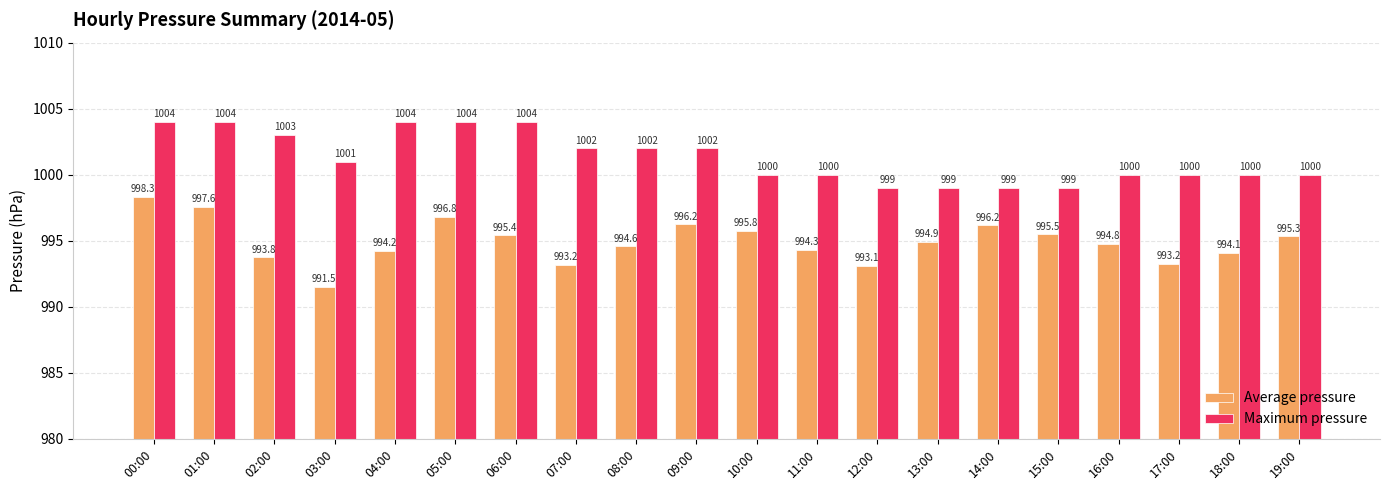

Is it true that Average pressure equals 994.1 at 18:00?

True